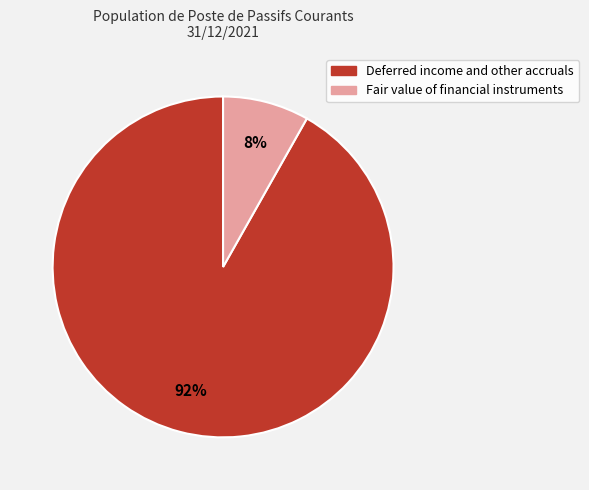

Which slice is the largest?

Deferred income and other accruals